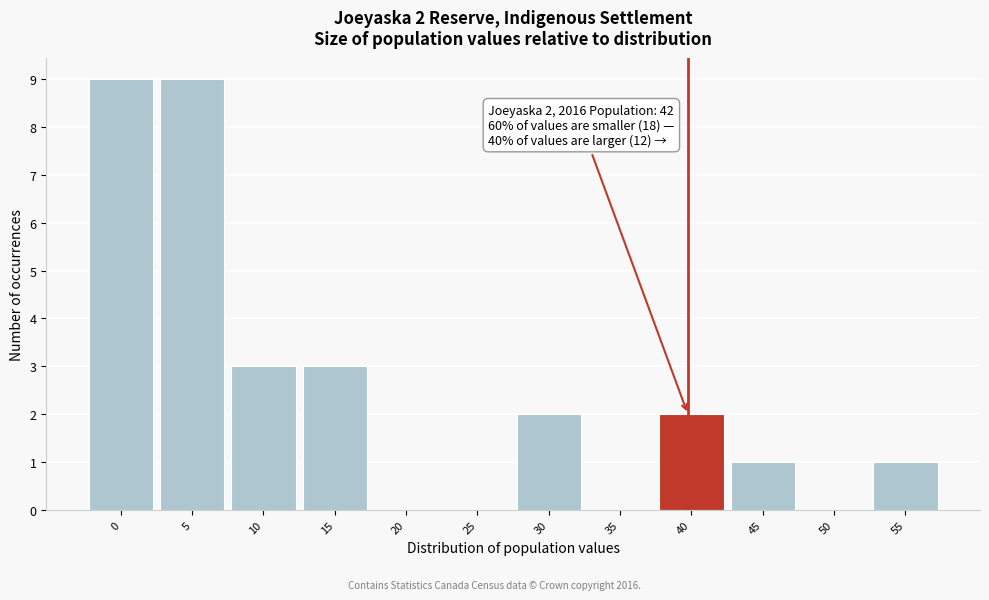

Reading left to right, what are all the values shown in this chart?

0=9	5=9	10=3	15=3	20=0	25=0	30=2	35=0	40=2	45=1	50=0	55=1